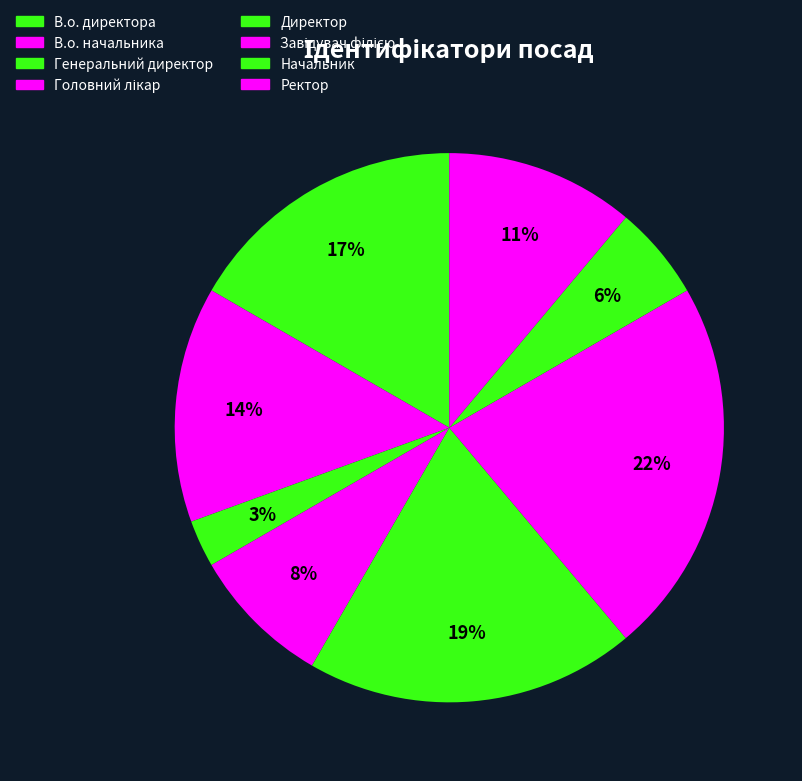

To the nearest percent, what portion does Ректор represent?

11%